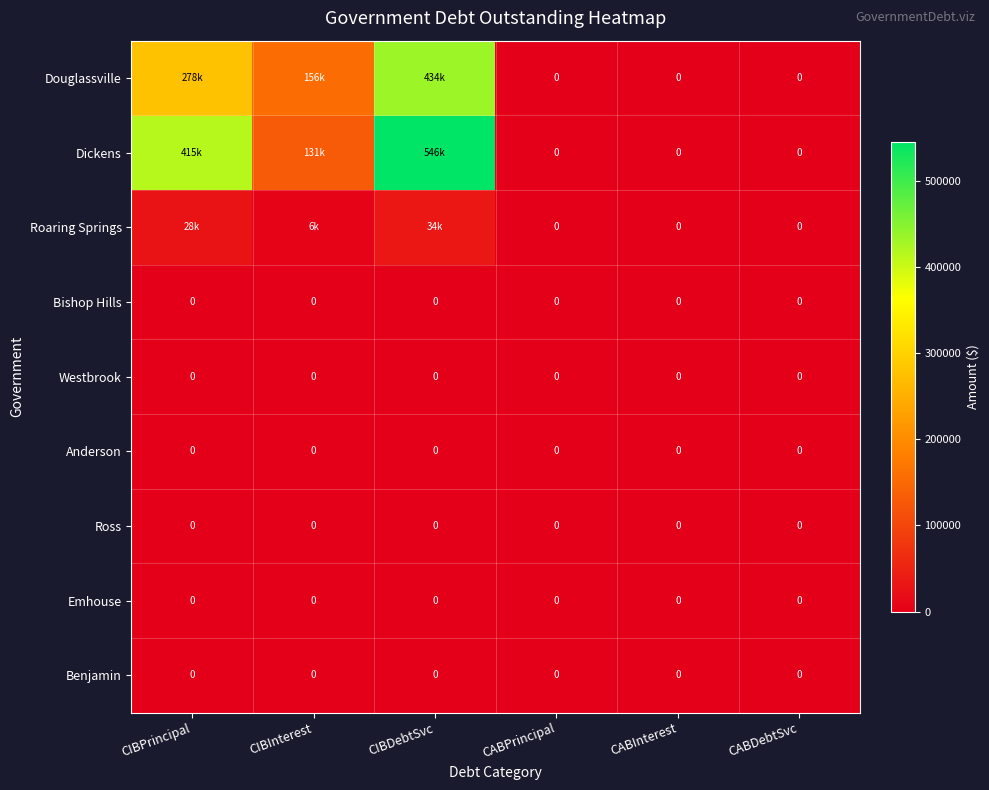

At CABInterest, list the series in order from largest to smallest.

Douglassville, Dickens, Roaring Springs, Bishop Hills, Westbrook, Anderson, Ross, Emhouse, Benjamin